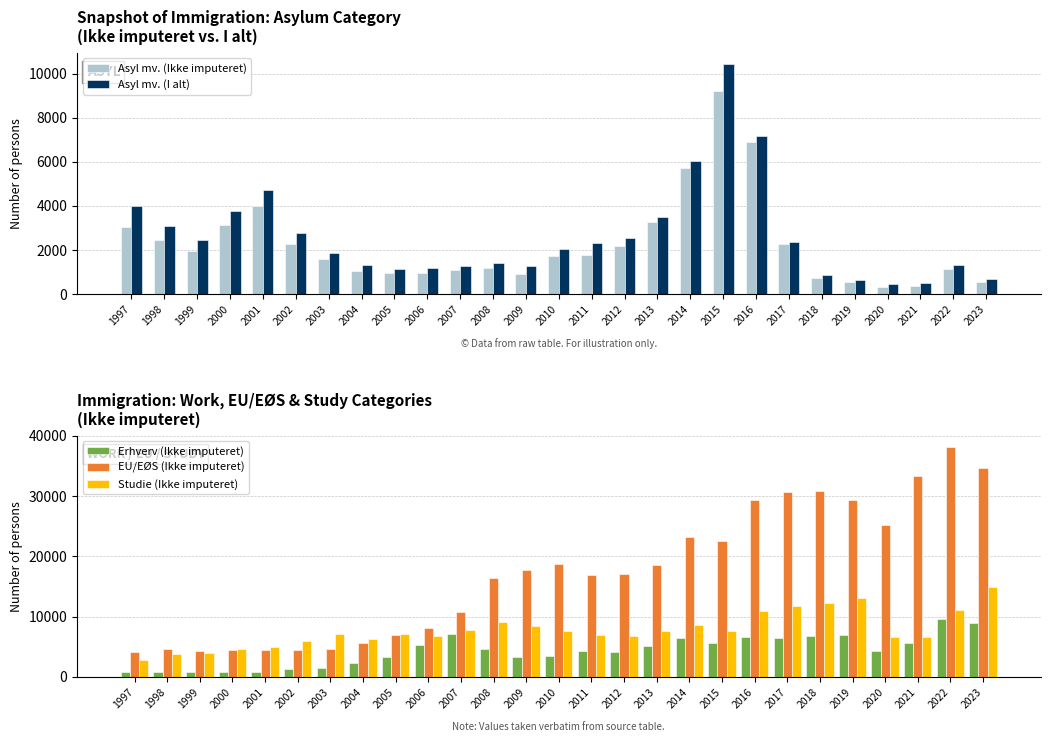

What is the sum of the Asyl mv. (I alt) values at 2002 and 2009?

4035